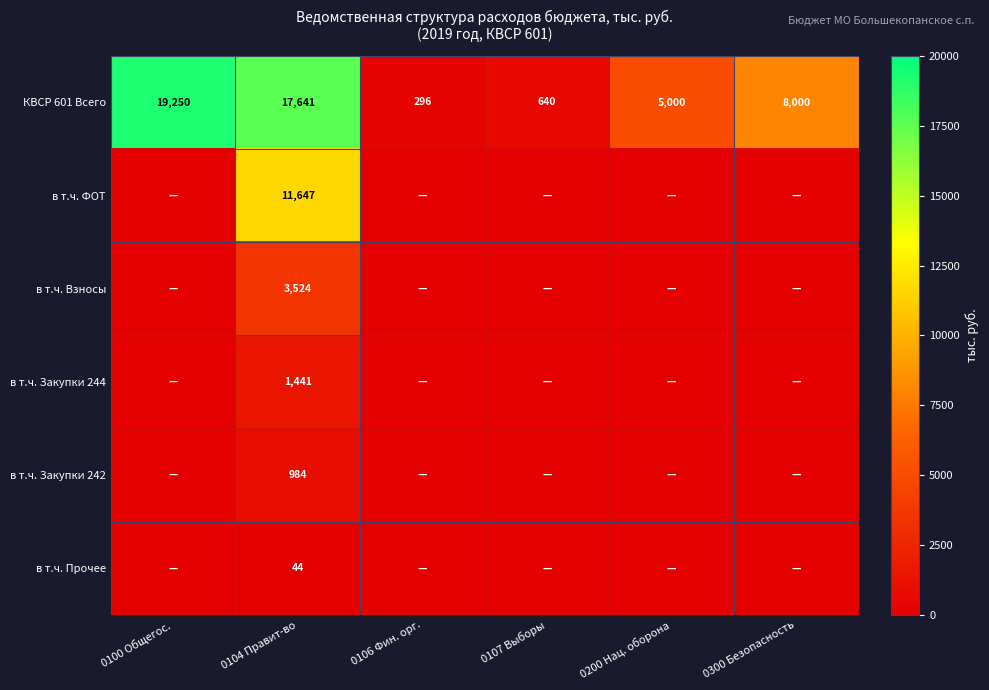

What is the total value across all series at 0104 Правит-во?

35281